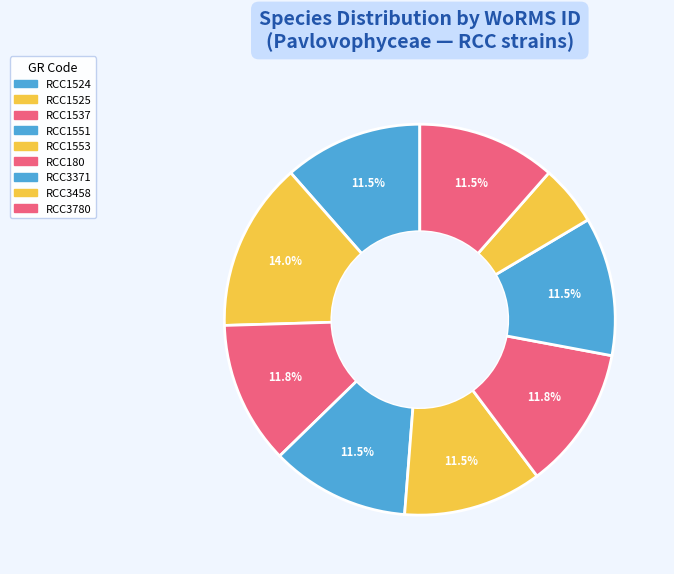

Which has a higher value, RCC3371 or RCC3458?

RCC3371